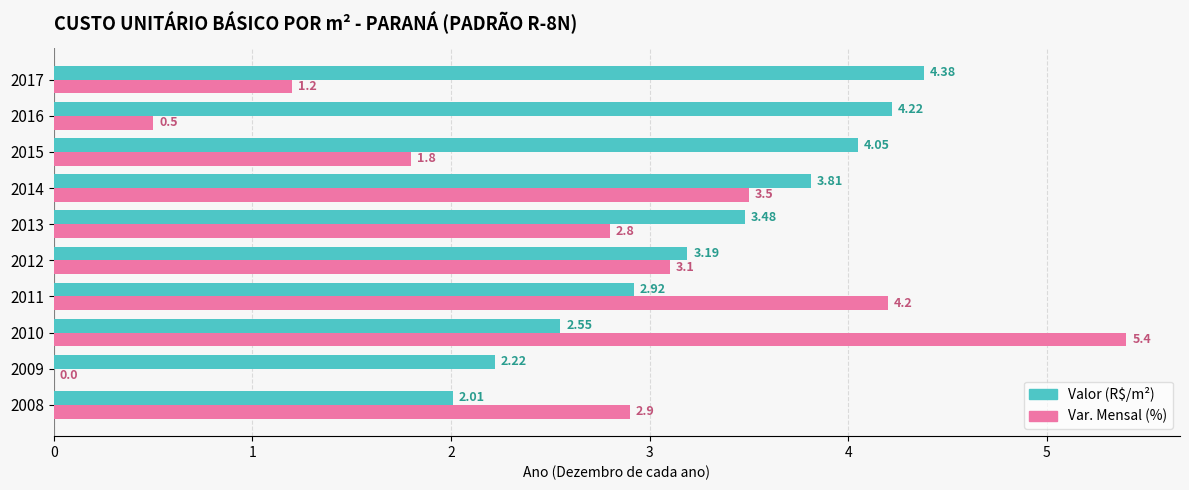

What is the total value across all series at 2014?

7.3